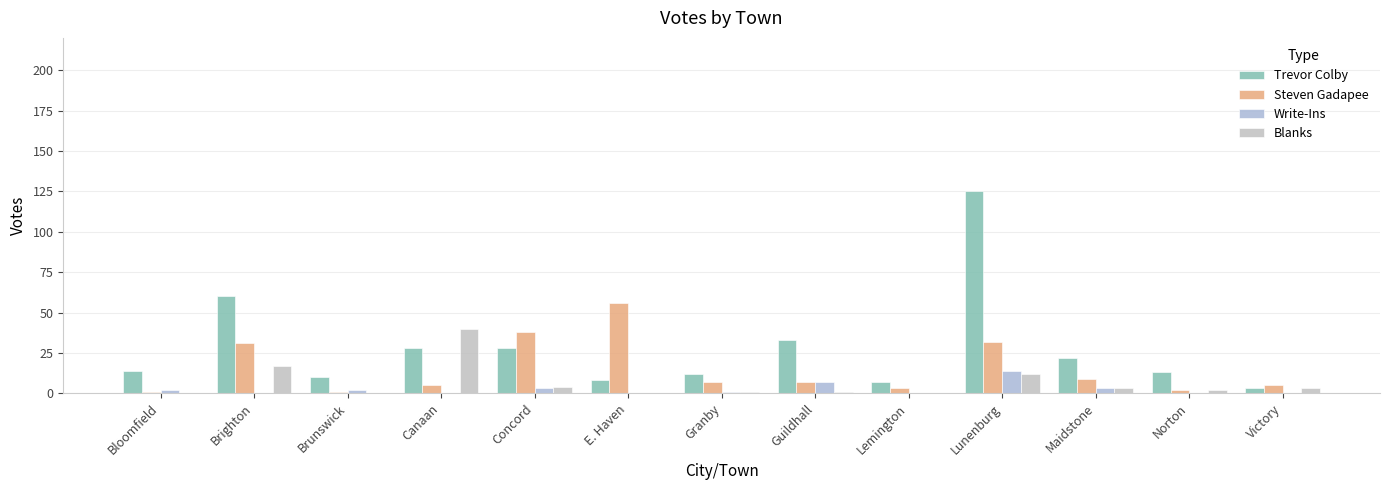

List the series in order of their peak value, highest first.

Trevor Colby, Steven Gadapee, Blanks, Write-Ins